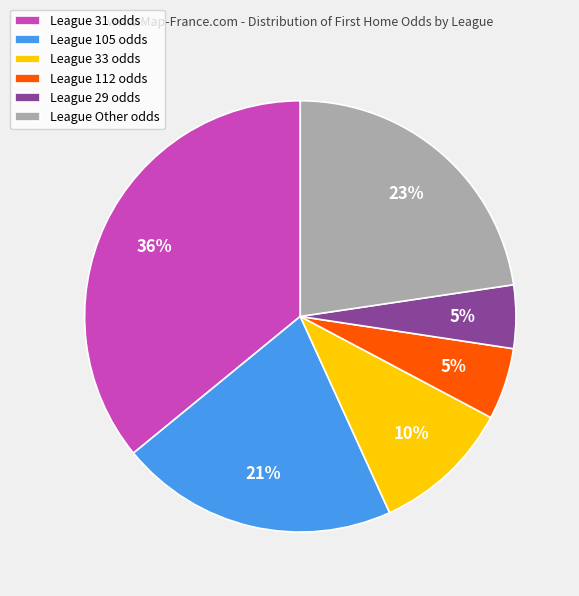

Which slice is the largest?

League 31 odds